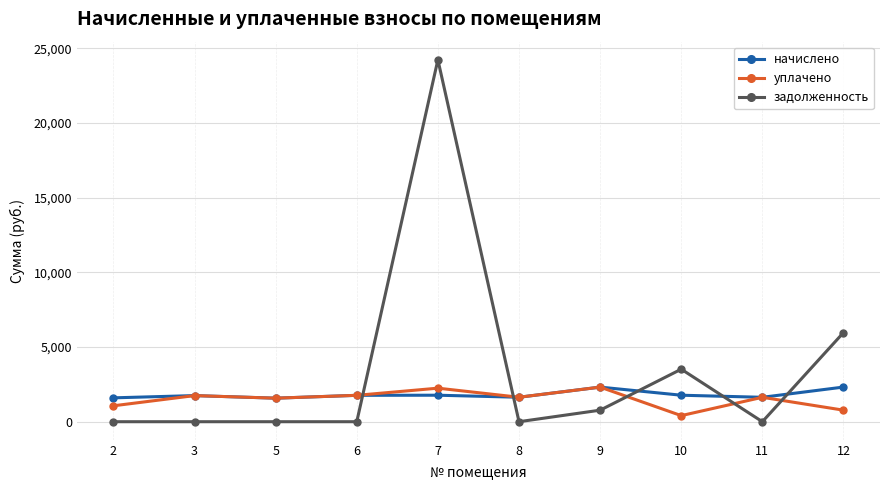

Which series has the largest total across all categories?

задолженность